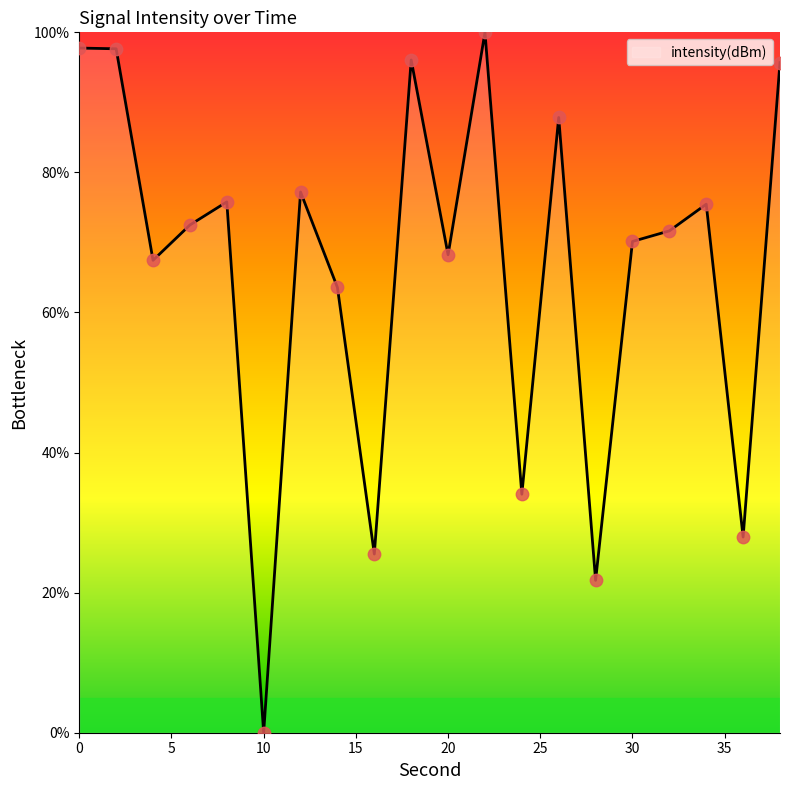

What is the maximum value shown in the chart?

100.0